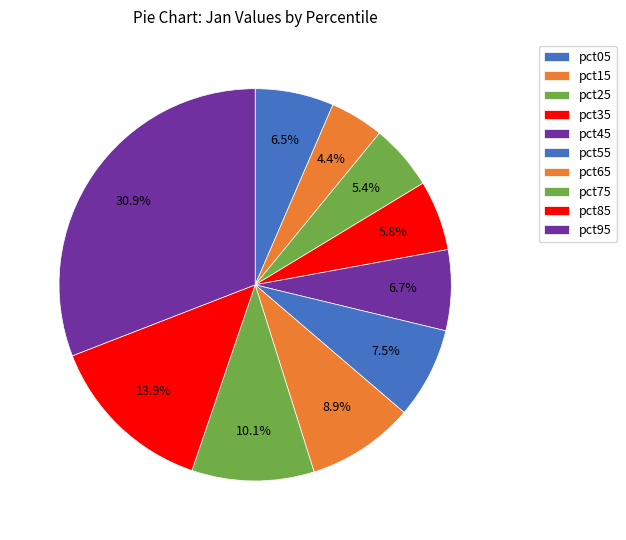

How many slices are in this pie chart?

10